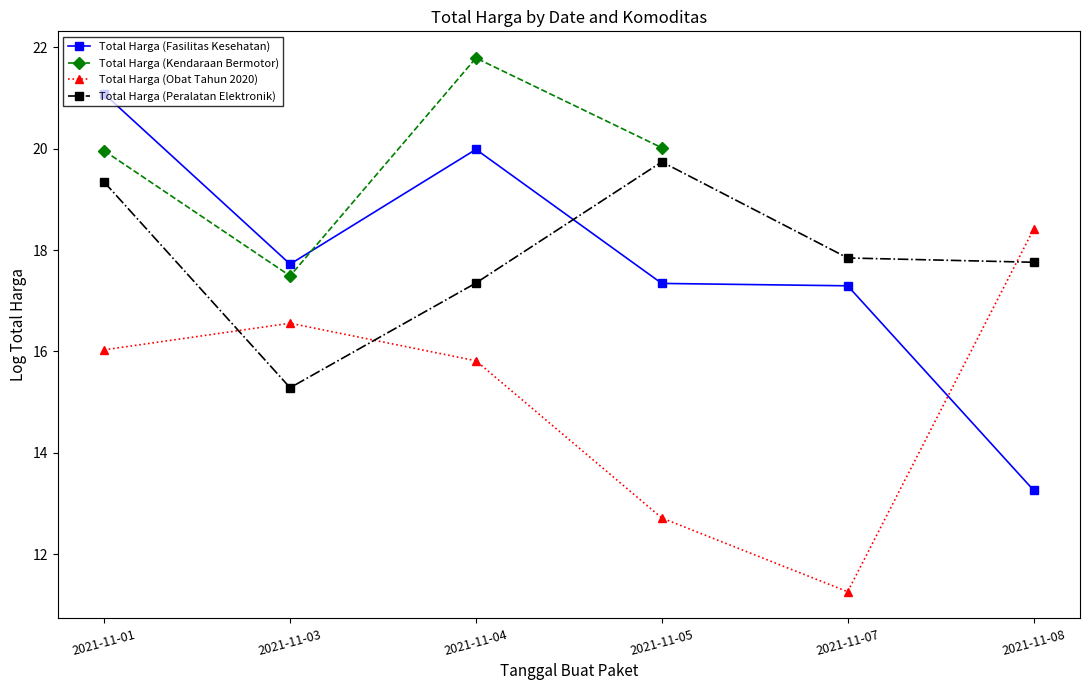

What is the value of the Total Harga (Peralatan Elektronik) point at the 5th from the left?

17.8